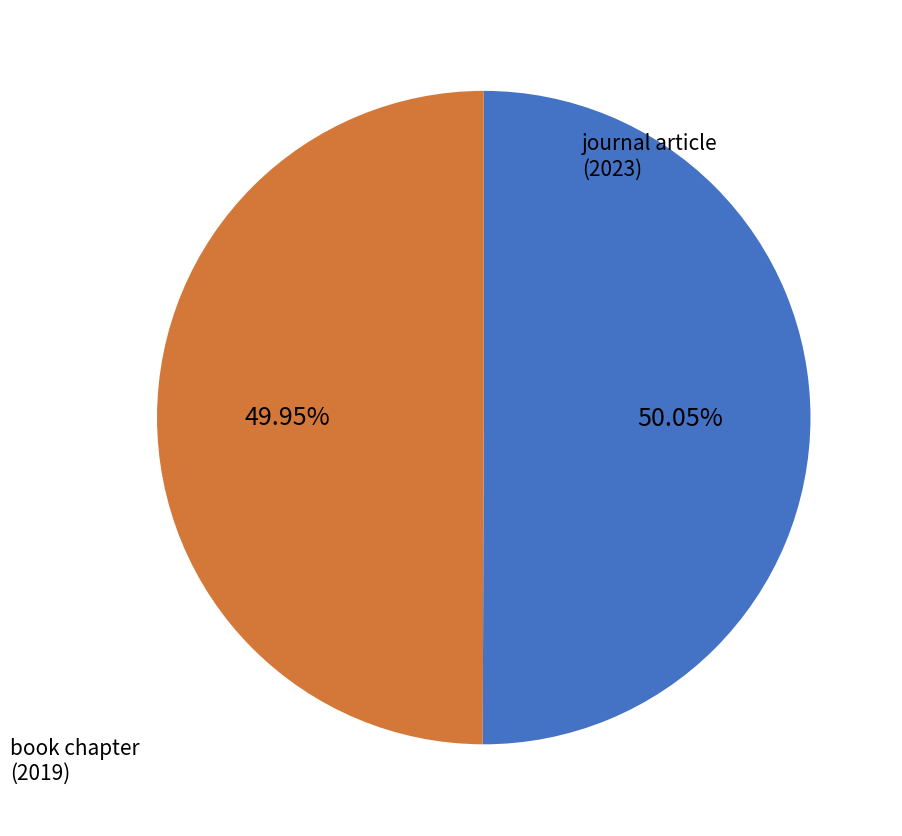

What percentage is the book chapter (2019) slice, to the nearest percent?

50%